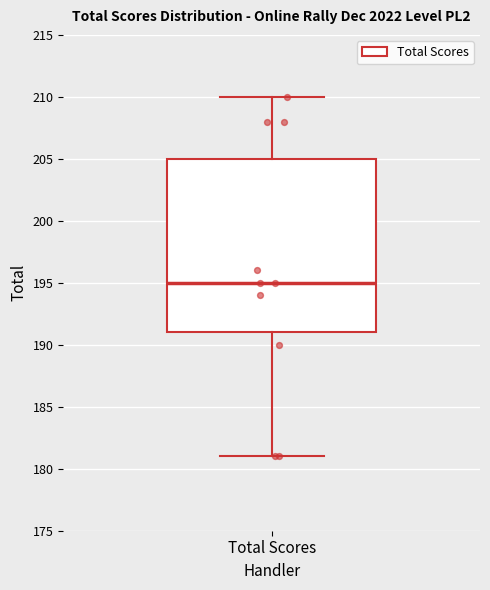

Where does the lower whisker of the box for Total Scores end on the y-axis? The values are not printed on the chart, so give them approximately, as read against the axis.

181